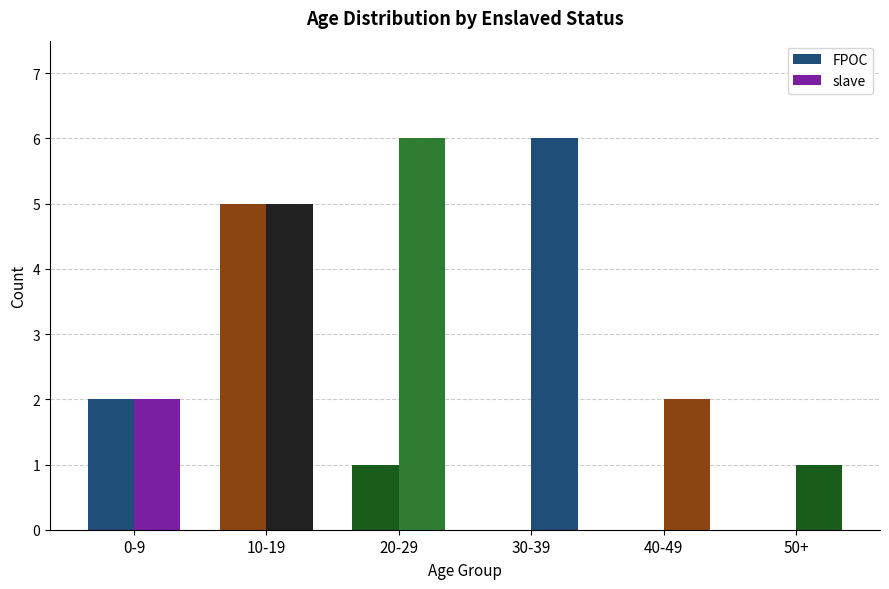

How many series are shown in this chart?

2